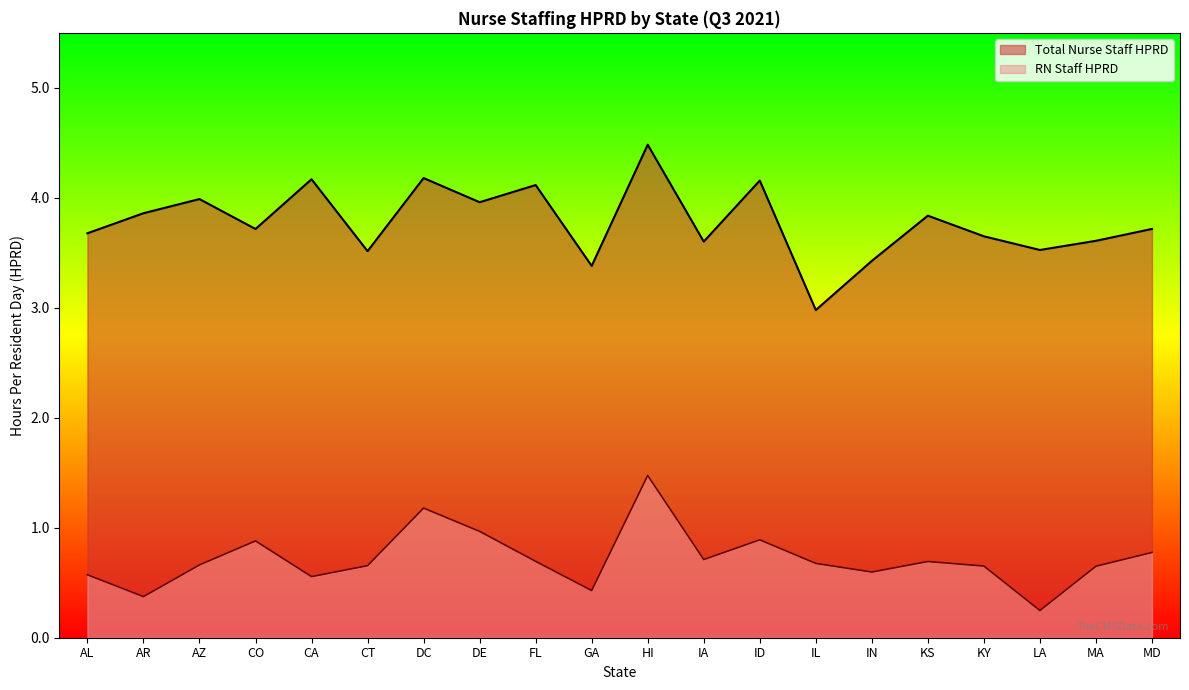

What is the label of the 14th point from the left?

IL